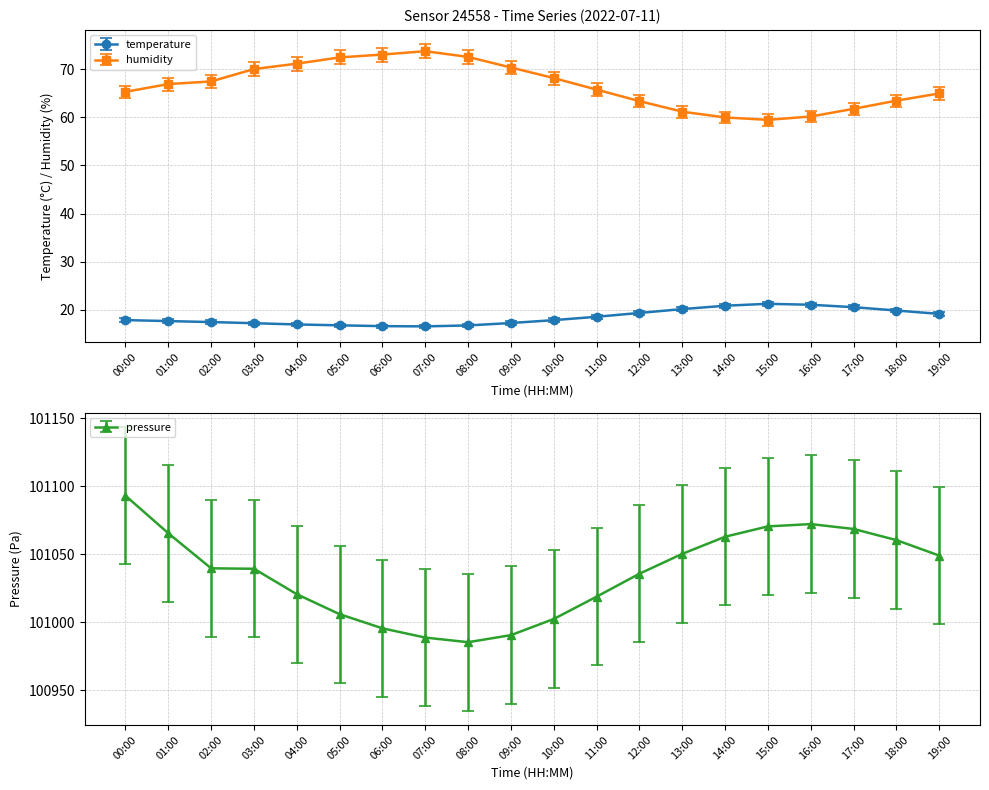

True or false: humidity has more than 1 points higher than both neighbors.

False